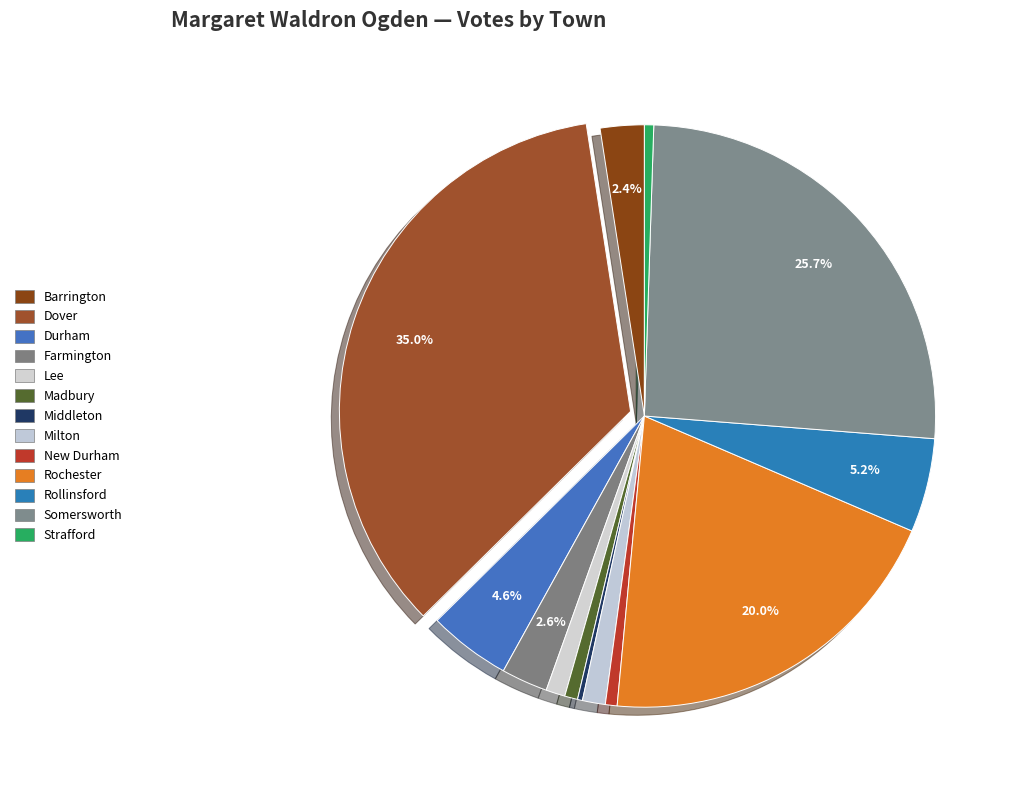

Does Madbury represent more than half of the total?

No